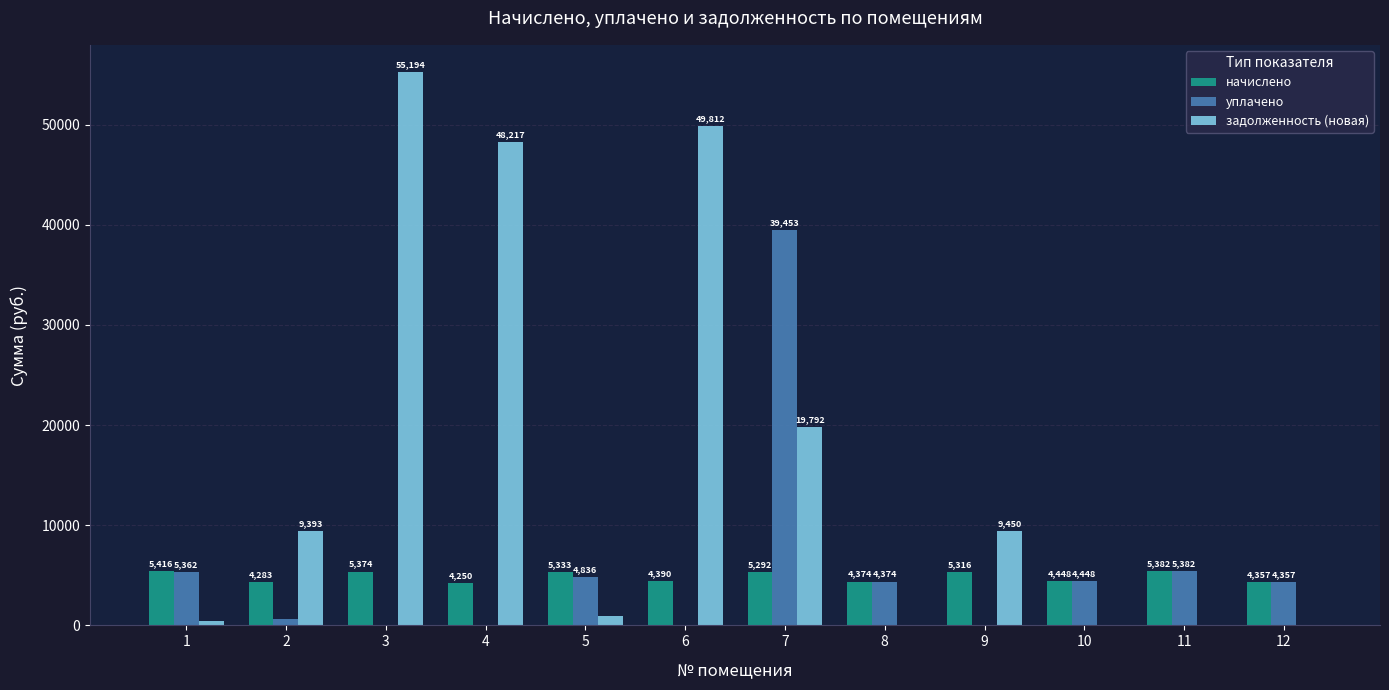

What is the maximum value shown in the chart?

55194.2